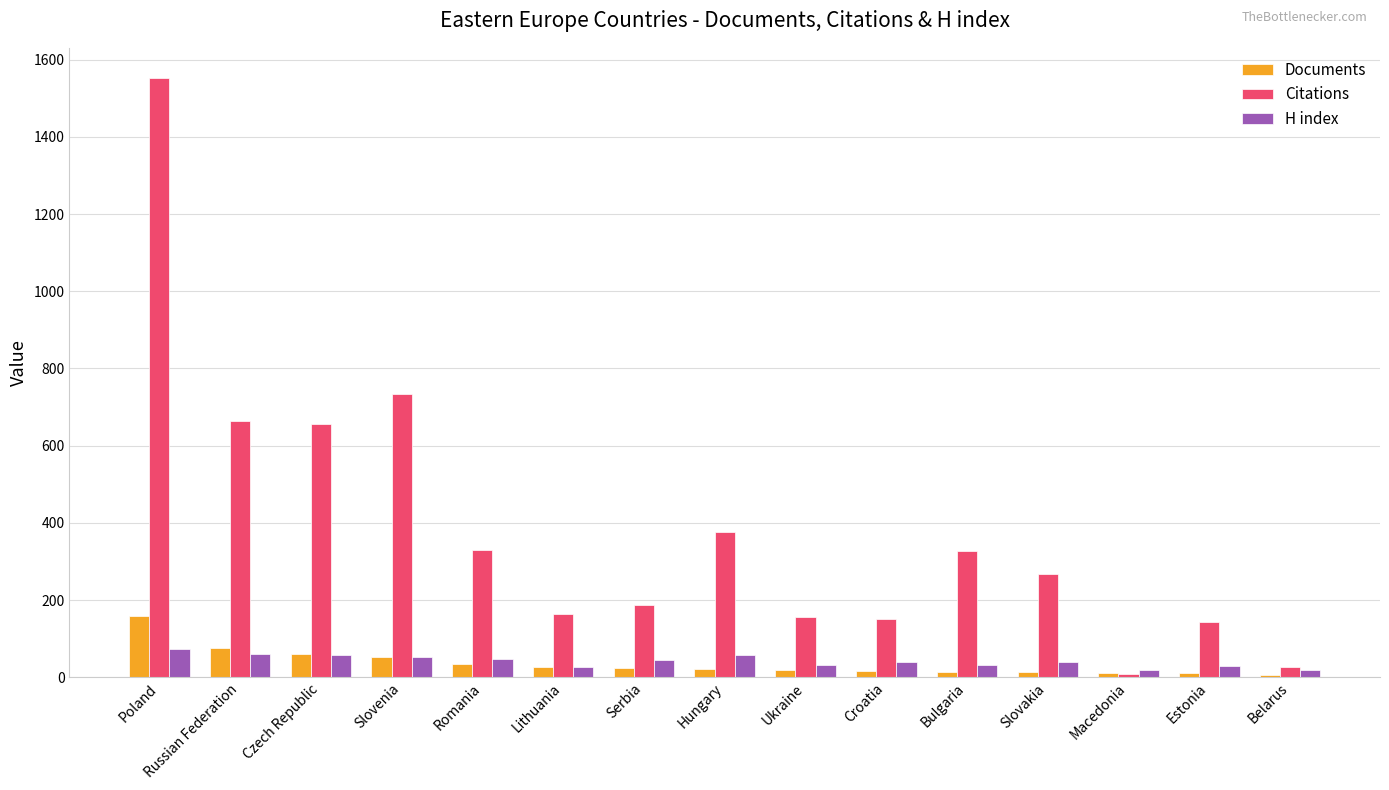

What is the approximate value of H index at Lithuania?

27